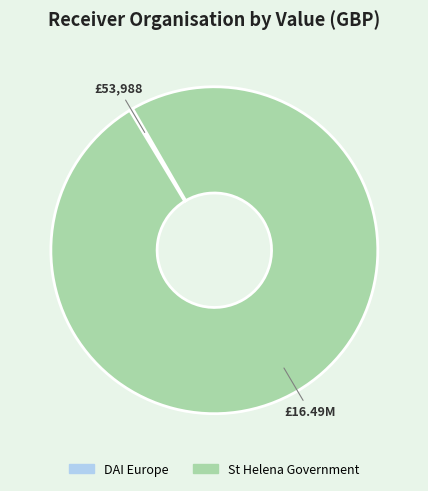

Which category accounts for the majority?

St Helena Government